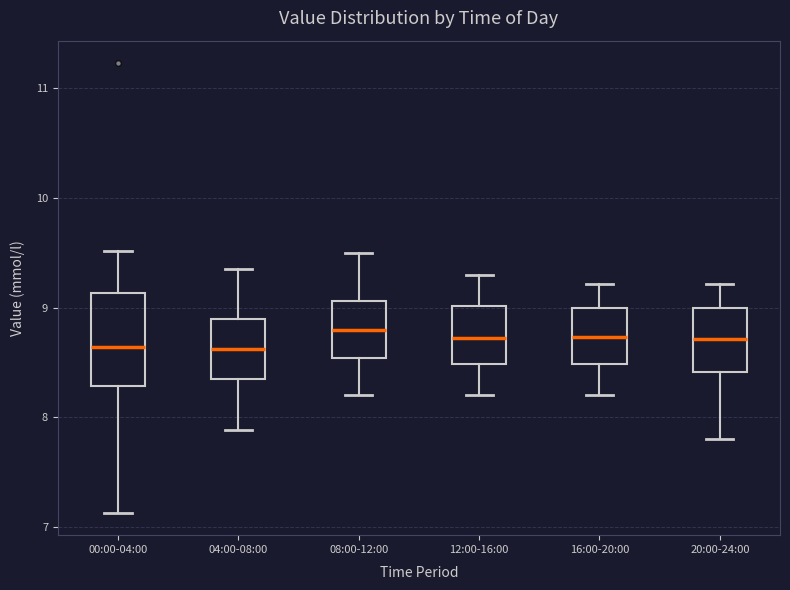

Where is the upper edge of the box for 04:00-08:00 on the y-axis? The values are not printed on the chart, so give them approximately, as read against the axis.

8.9